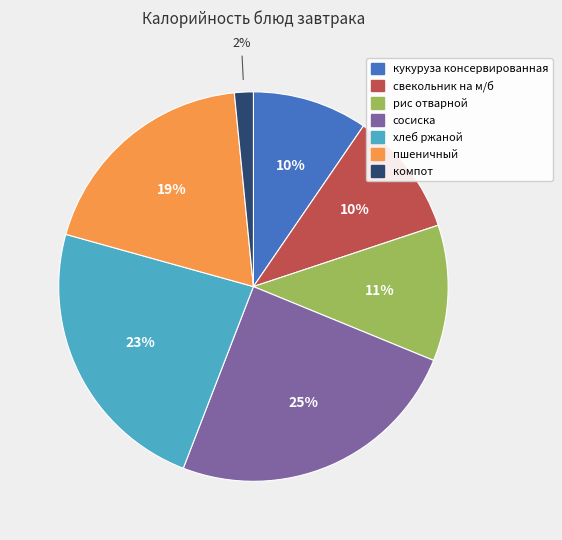

Does рис отварной account for over 50% of the chart?

No